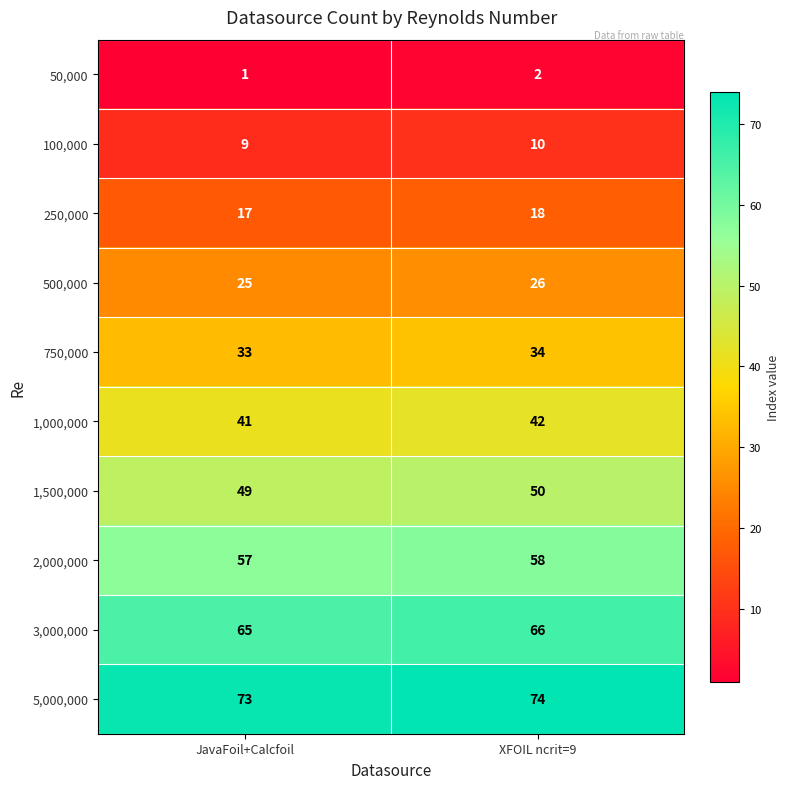

What is the difference between the highest and lowest values at JavaFoil+Calcfoil?

72